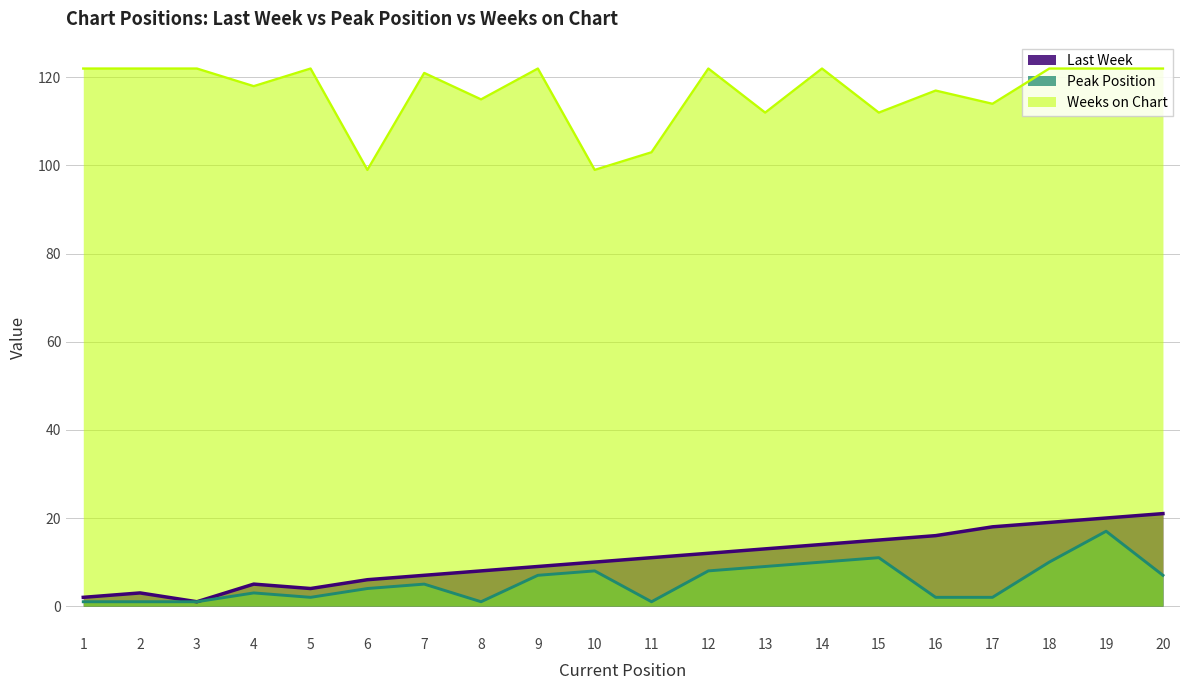

True or false: Last Week and Peak Position cross at least once.

False